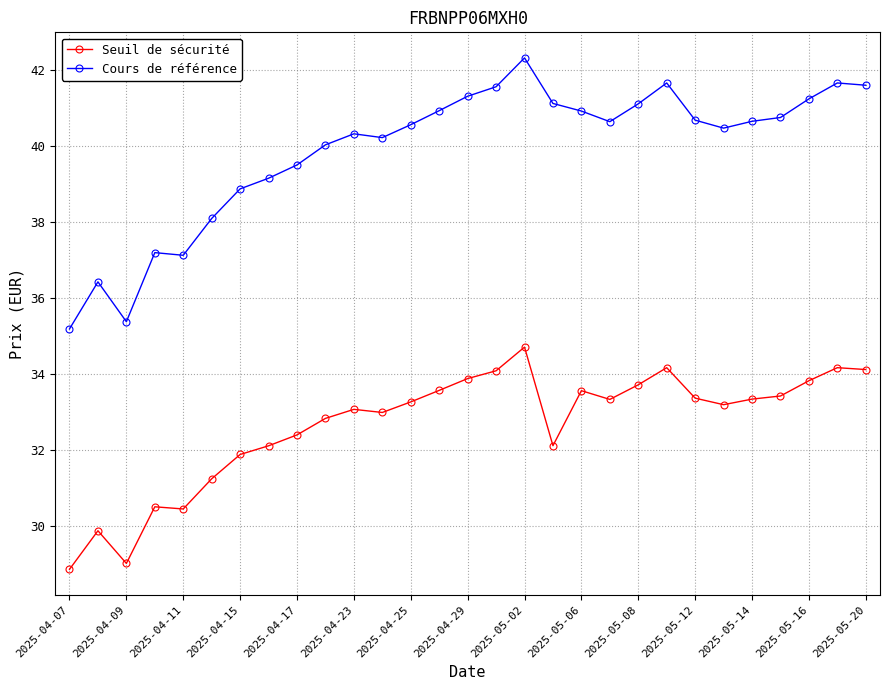

What is the lowest value of the Cours de référence series?

35.2